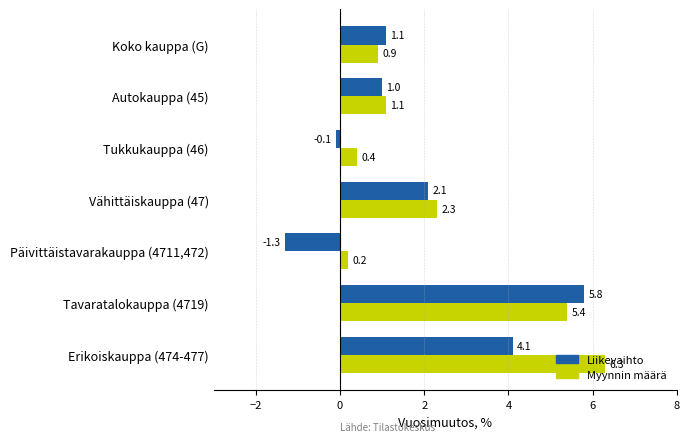

The Liikevaihto series shows 2.1 at Vähittäiskauppa (47). True or false?

True